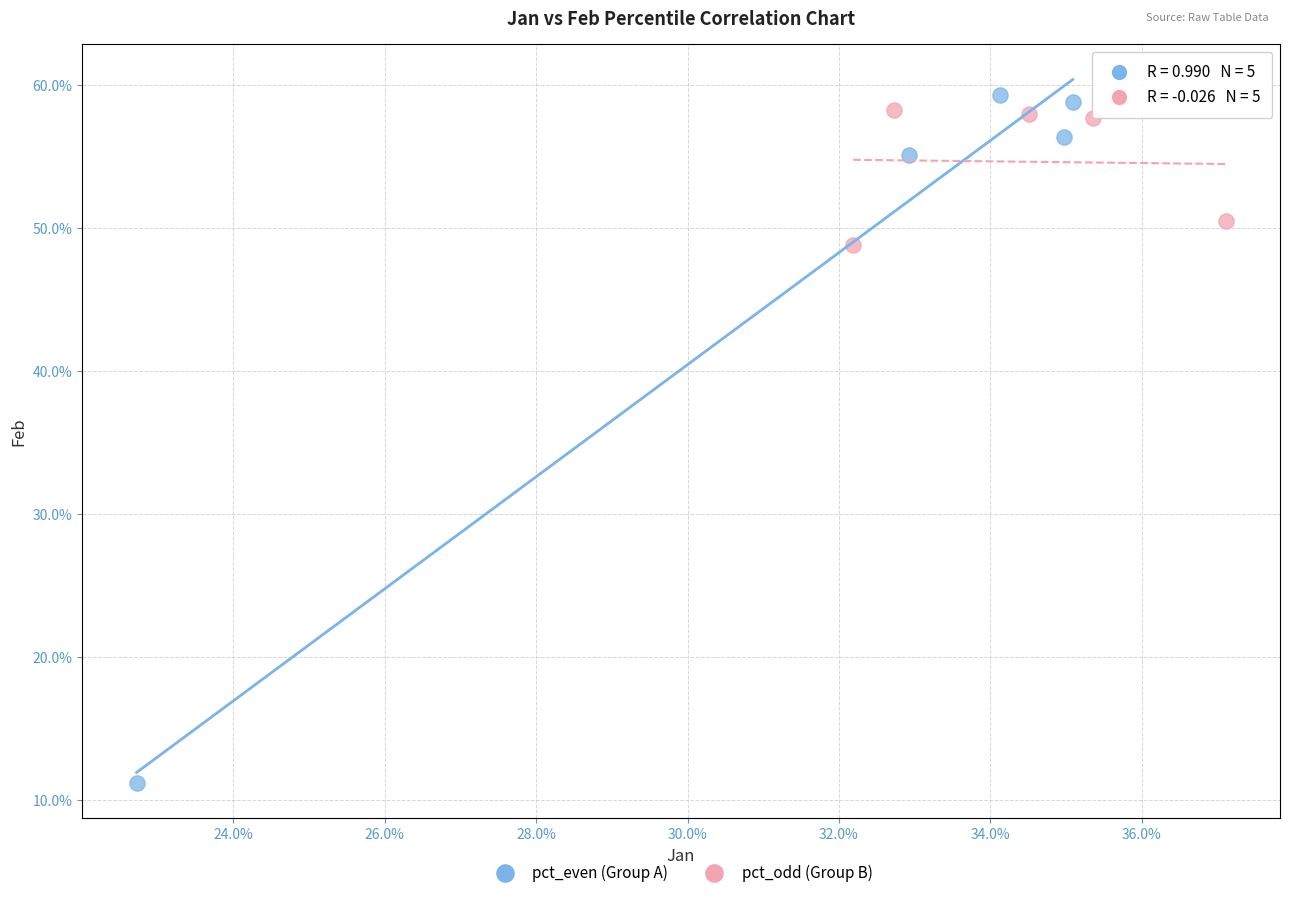

What are all the series names shown in the legend?

pct_even (Group A), pct_odd (Group B)